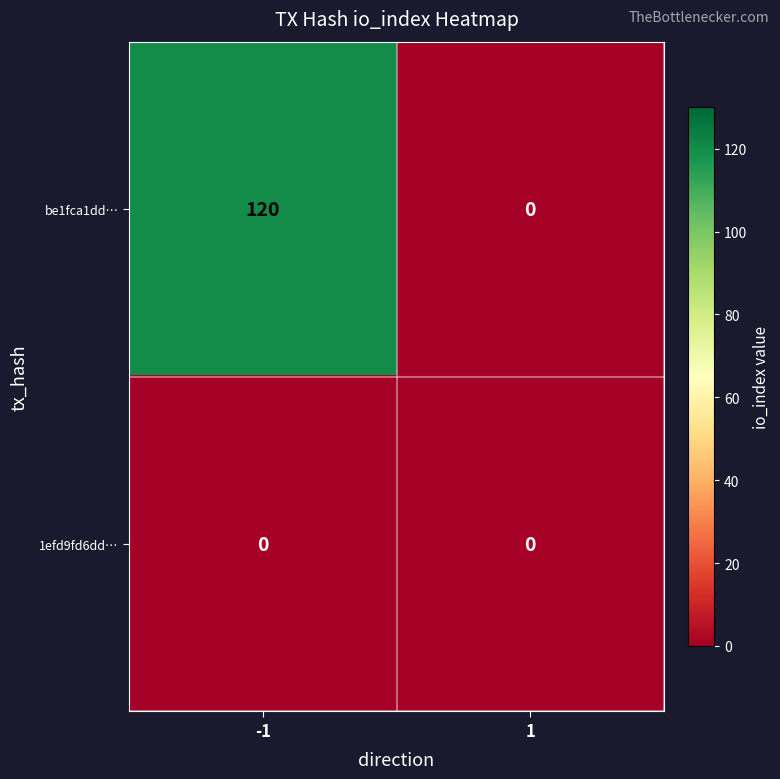

What is the greatest value displayed?

120